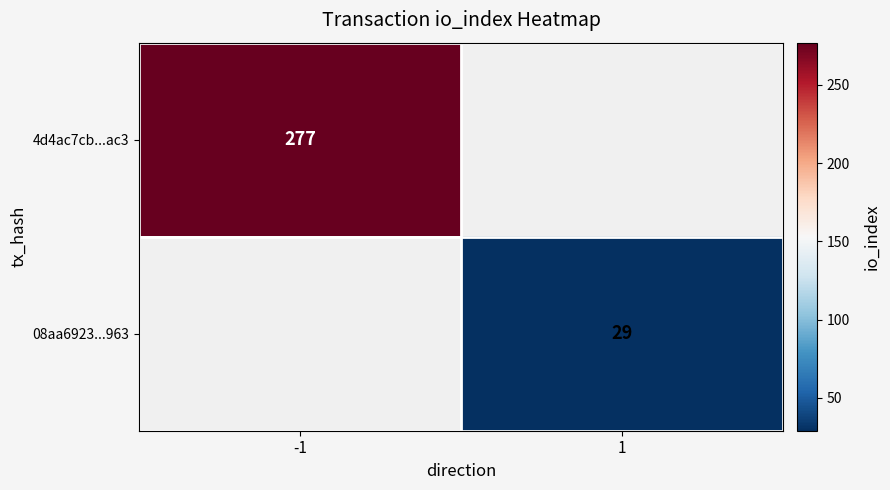

Is it true that 08aa6923...963 equals 29 at 1?

True